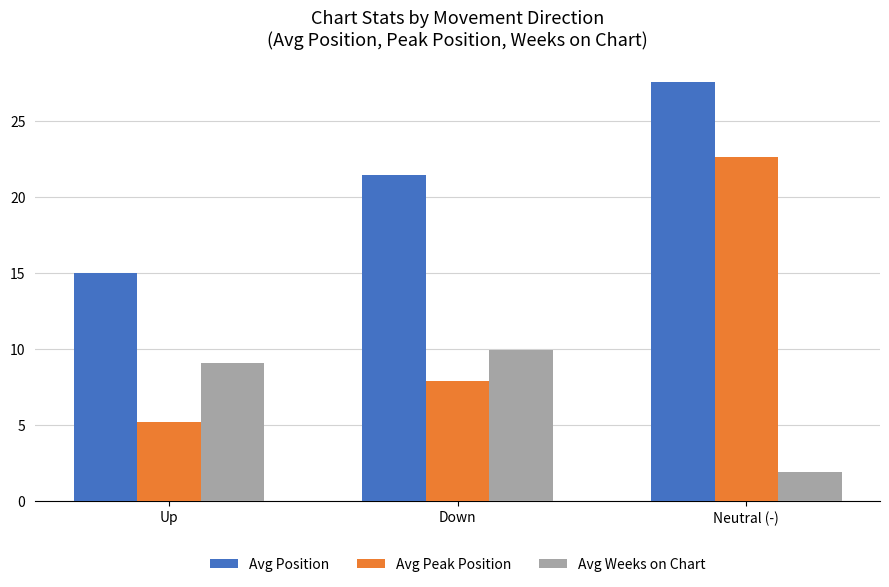

Rank the series by their average value, from highest to lowest.

Avg Position, Avg Peak Position, Avg Weeks on Chart